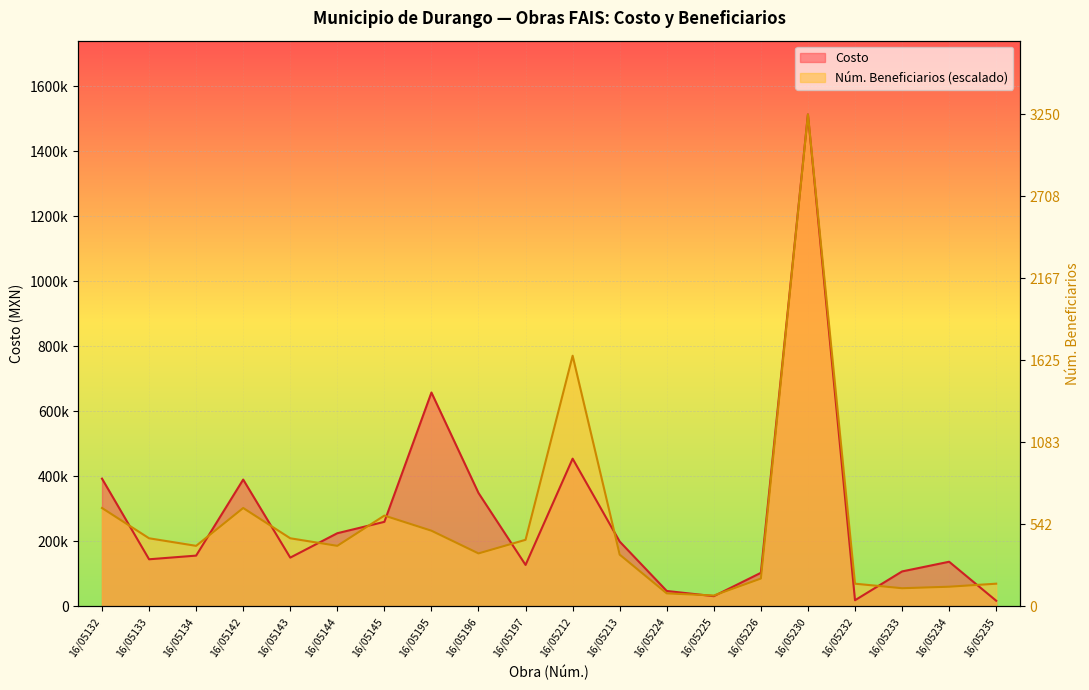

How many intersections are there between Costo and Núm. Beneficiarios?

12